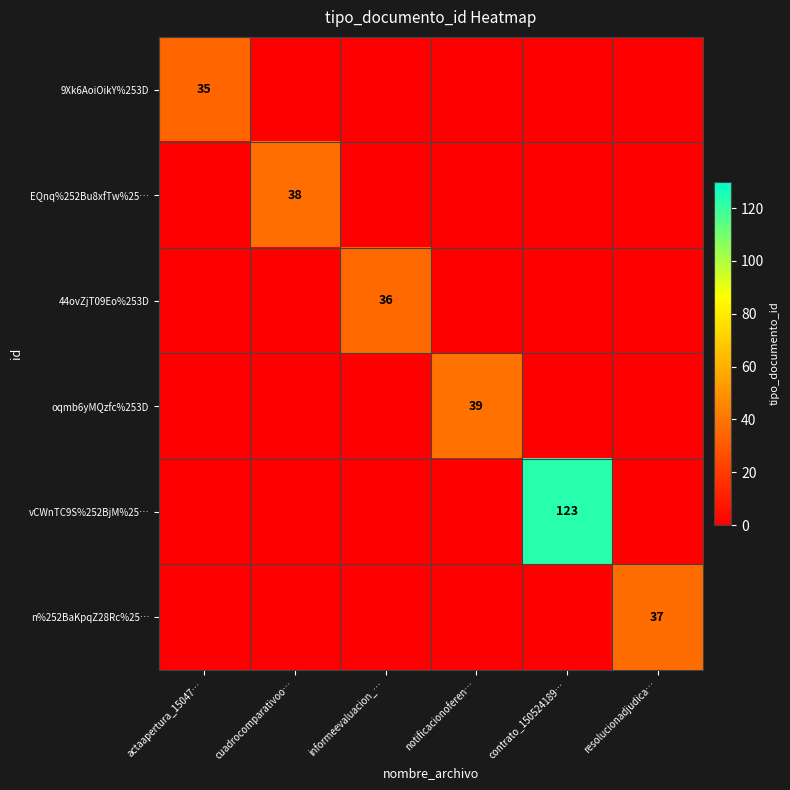

Is it true that vCWnTC9S%252BjM%25… equals 170 at contrato_150524189…?

False